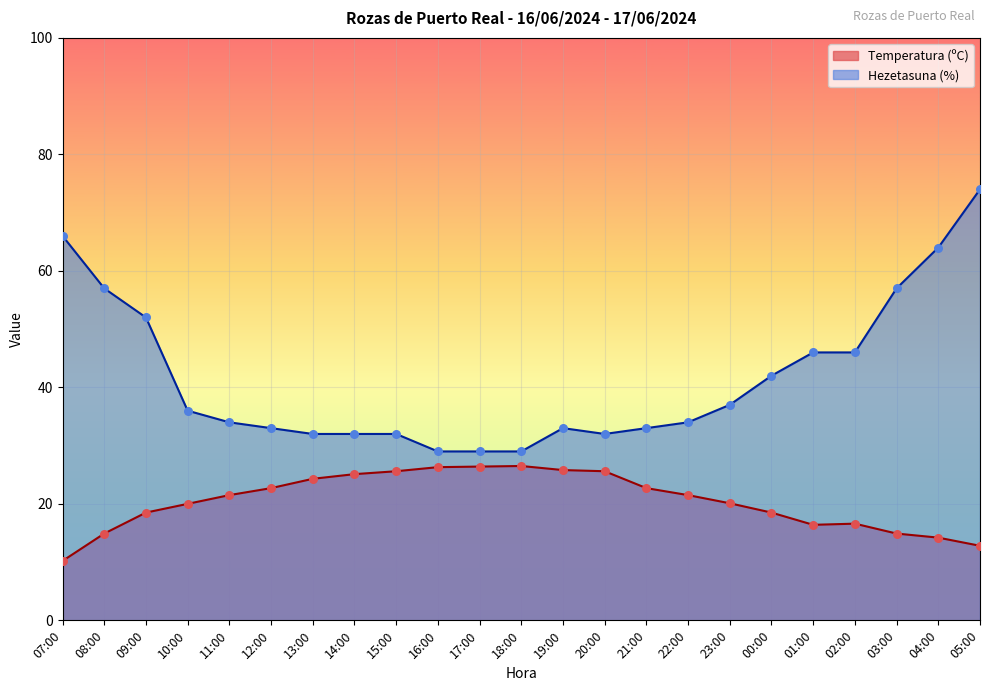

Is the value of Temperatura (ºC) at 18:00 greater than the value of Hezetasuna (%) at 23:00?

No